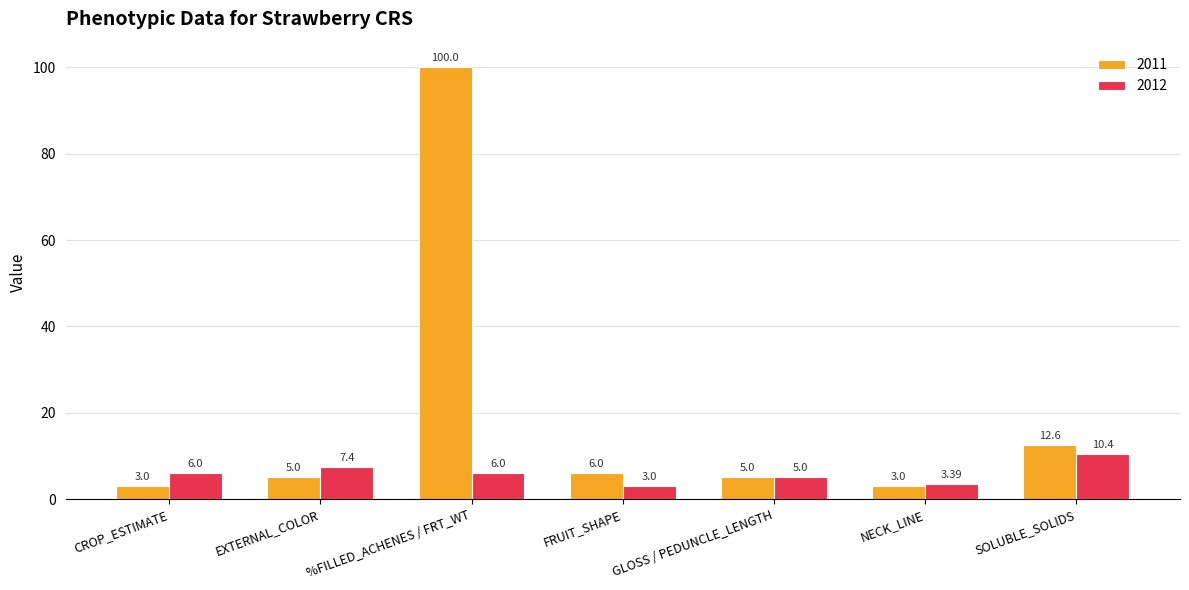

Which category has the highest value in the 2011 series?

%FILLED_ACHENES / FRT_WT